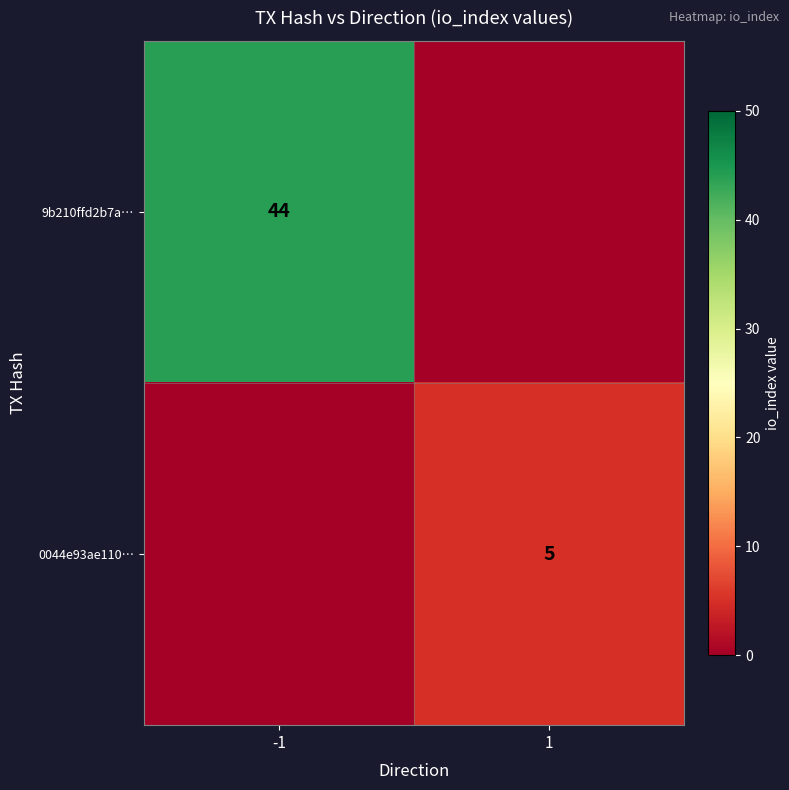

Which label corresponds to the smallest value in the chart?

1